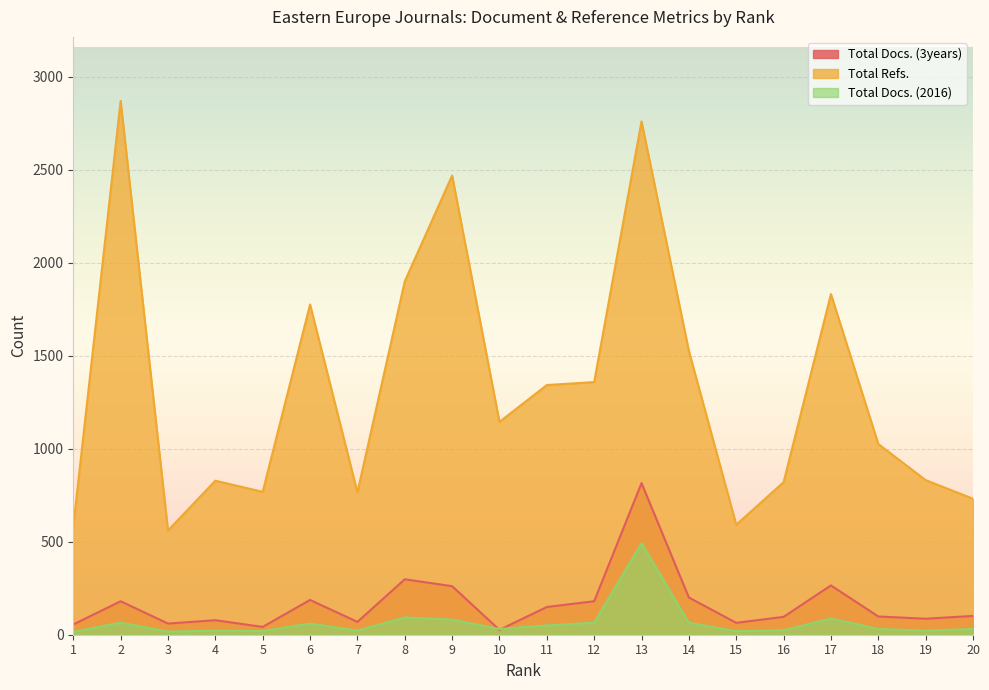

The Total Docs. (2016) series shows 22 at 7. True or false?

True